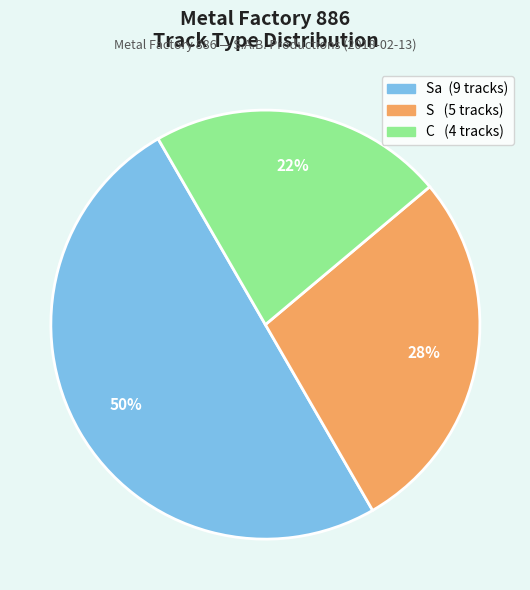

To the nearest percent, what is the difference between the largest and smallest slice percentages?

28%